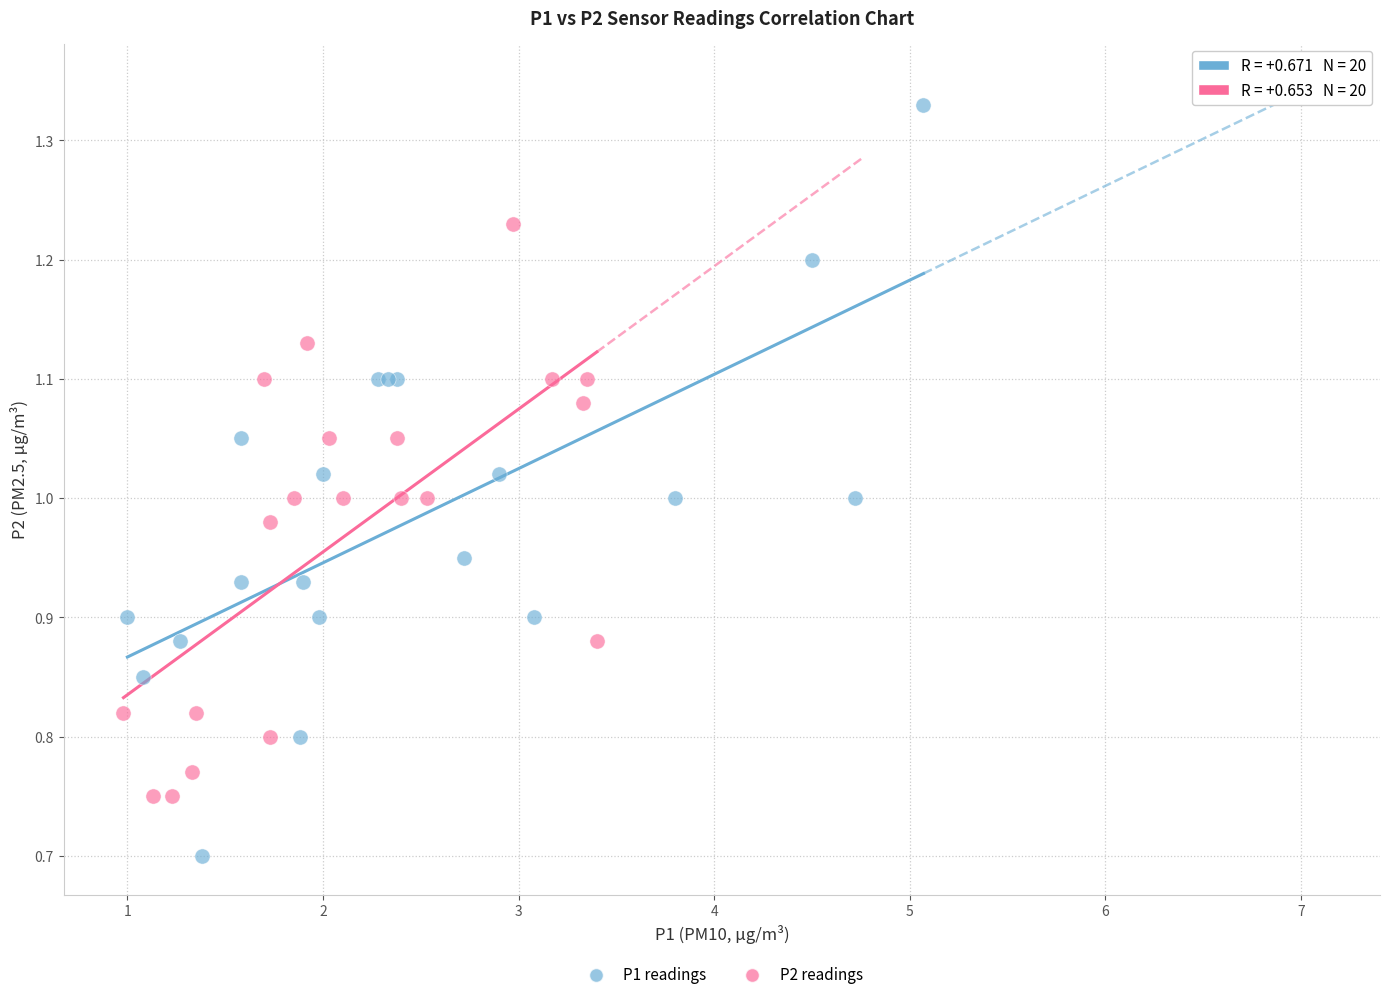

Which series contains the highest Y value?

P1 readings